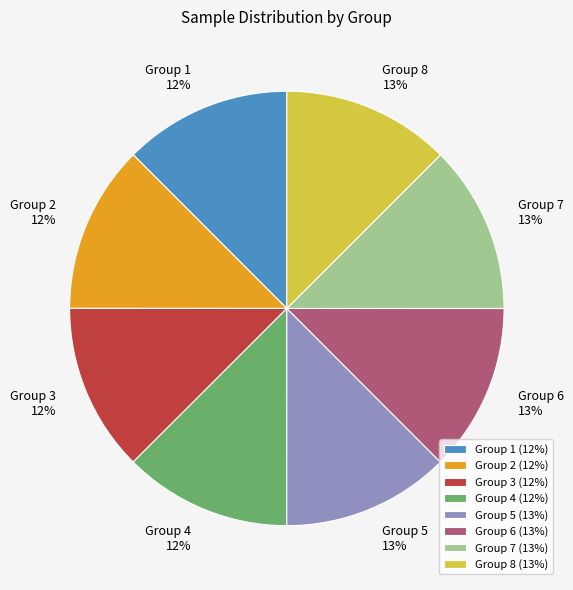

To the nearest percent, what is the average slice percentage?

12%